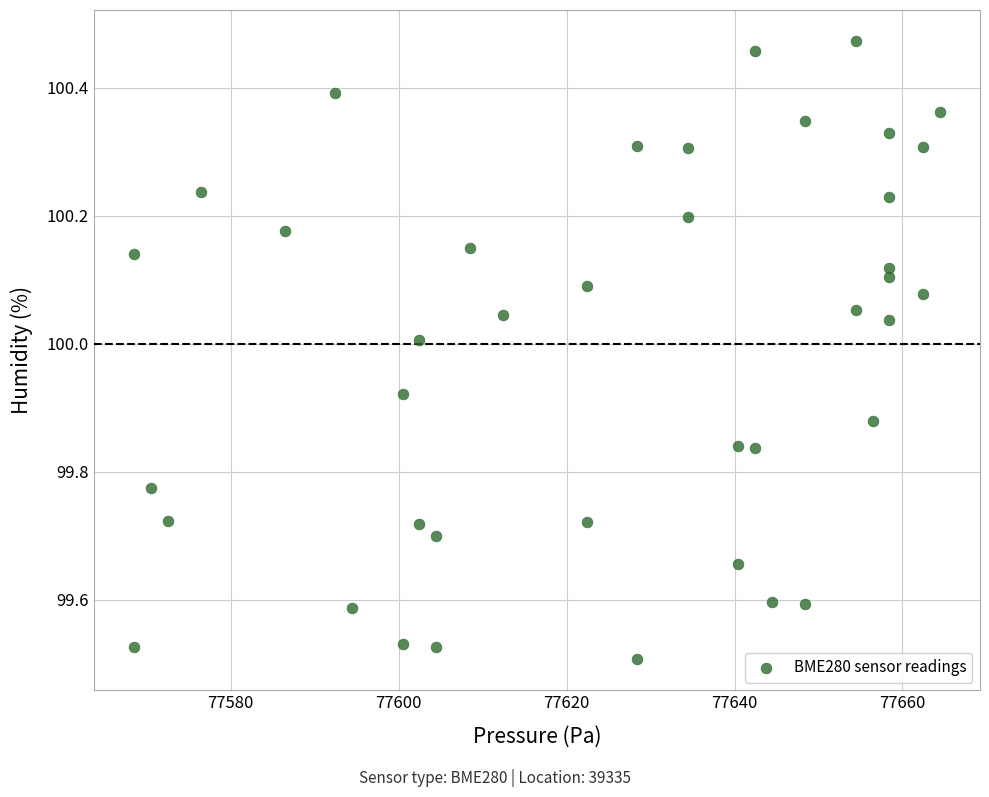

What is the range of X values (max minus min)?

96.0